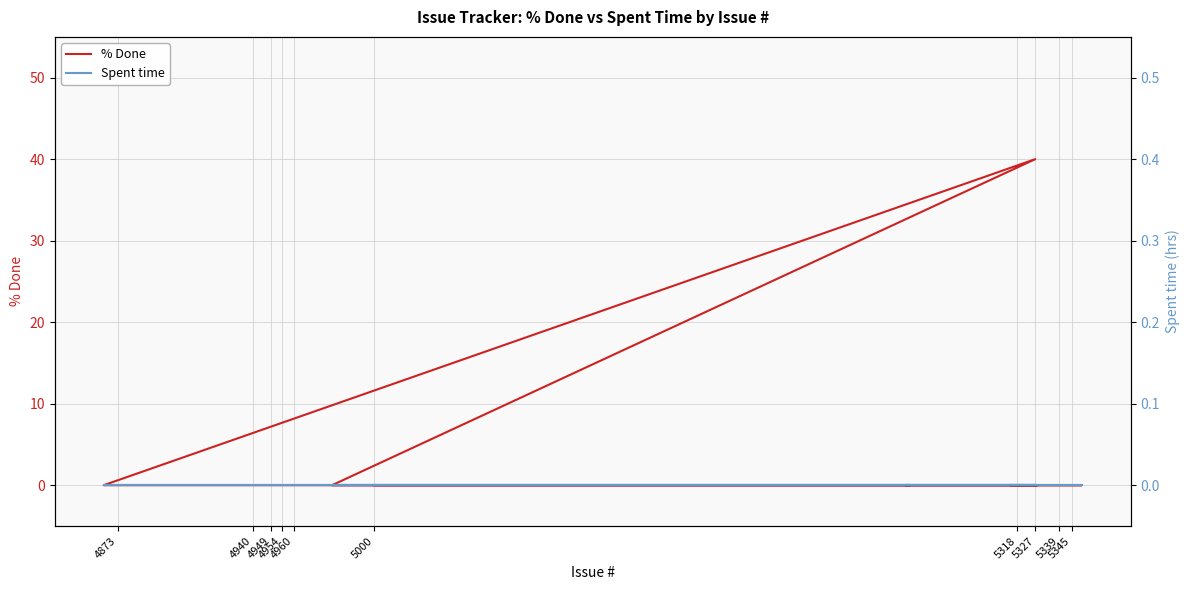

What is the label of the 7th point from the left?

5327